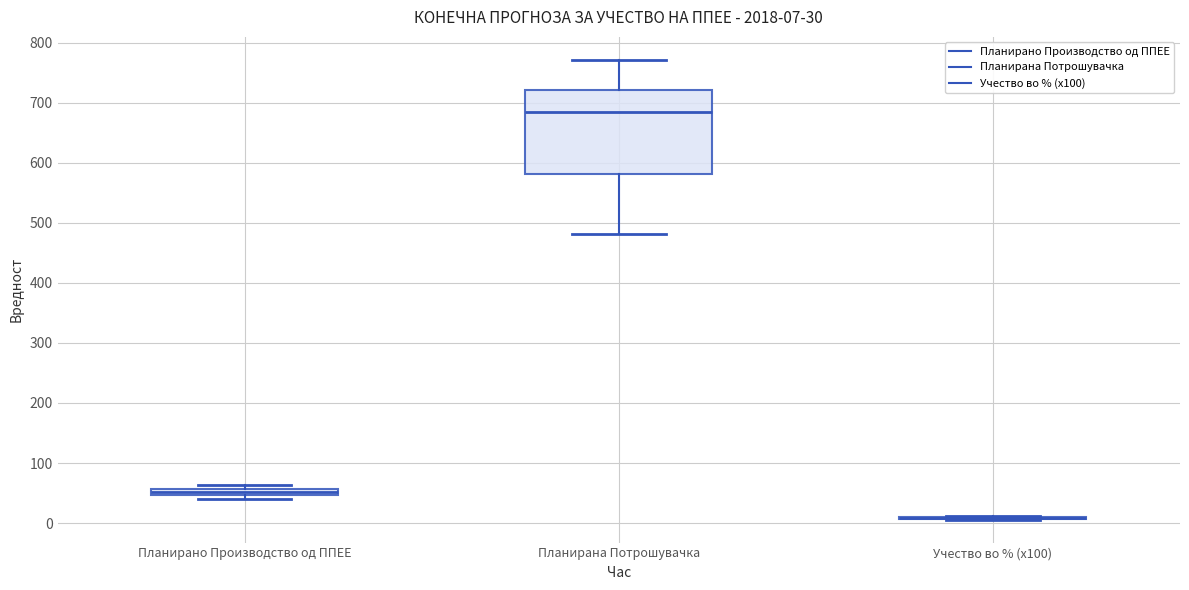

Comparing the boxes themselves (not the whiskers), which one is the tallest?

Планирана Потрошувачка